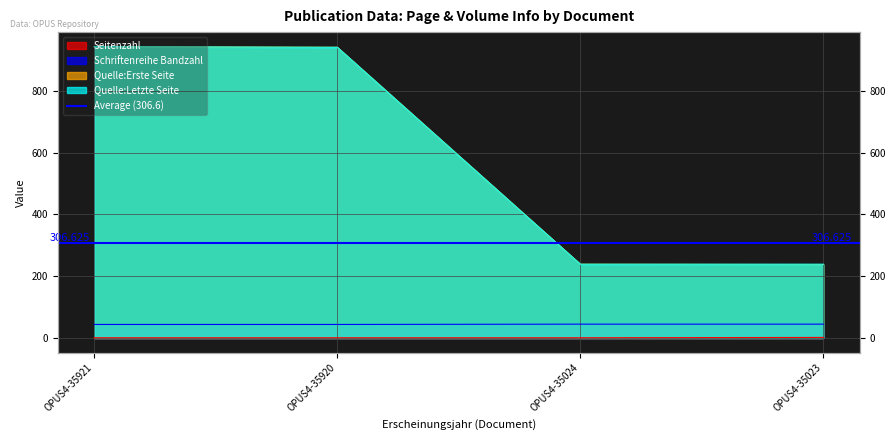

What is the difference between the maximum and minimum values in the Schriftenreihe Bandzahl series?

1